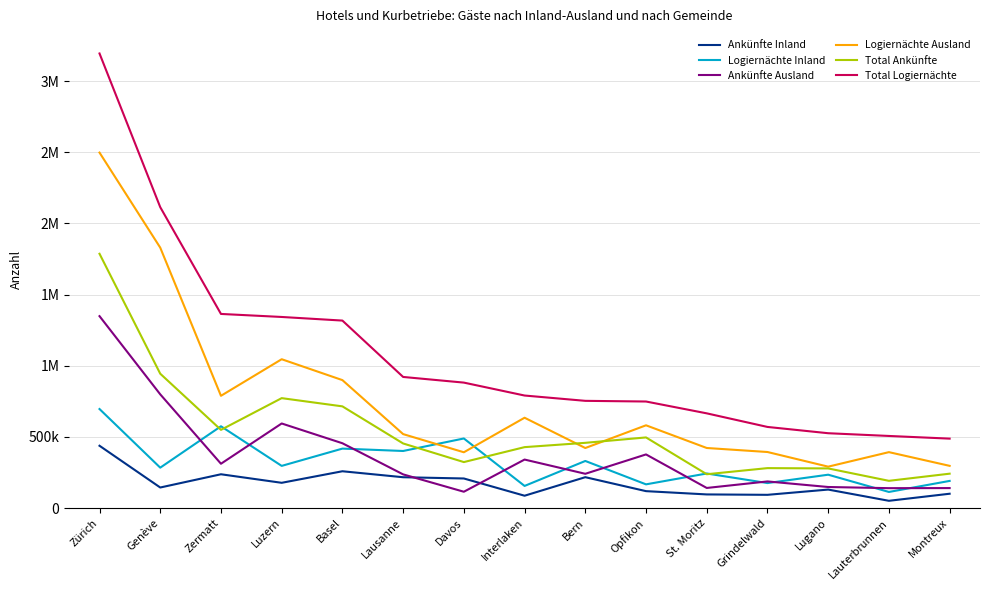

How many interior local valleys does the Ankünfte Inland series have?

5